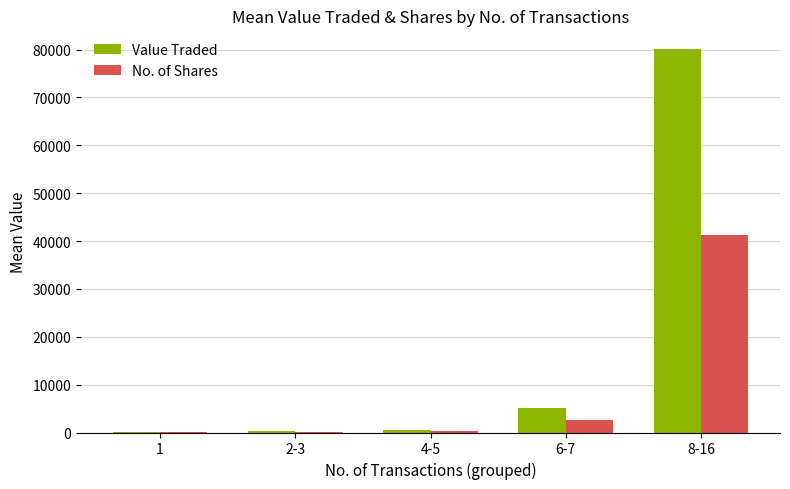

How many groups of bars are there?

5